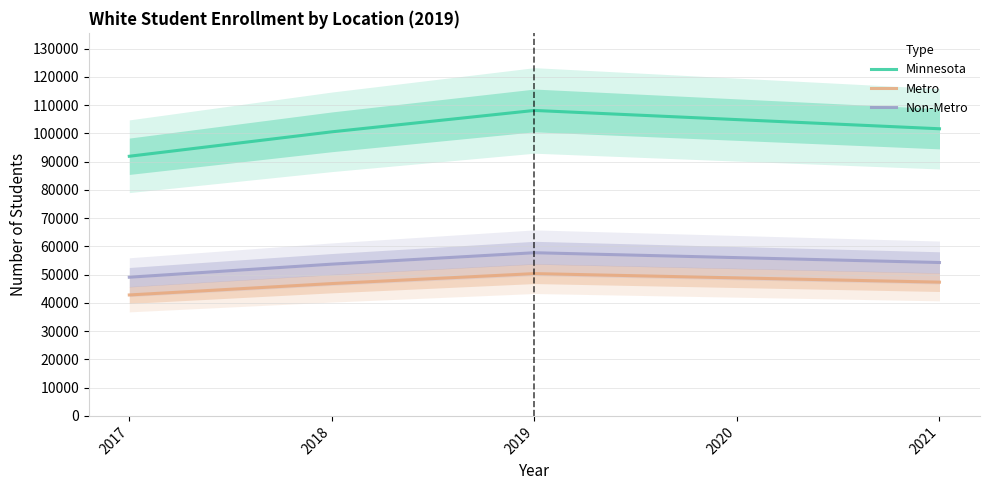

What is the value of the Metro point at the 3rd from the left?

50376.0